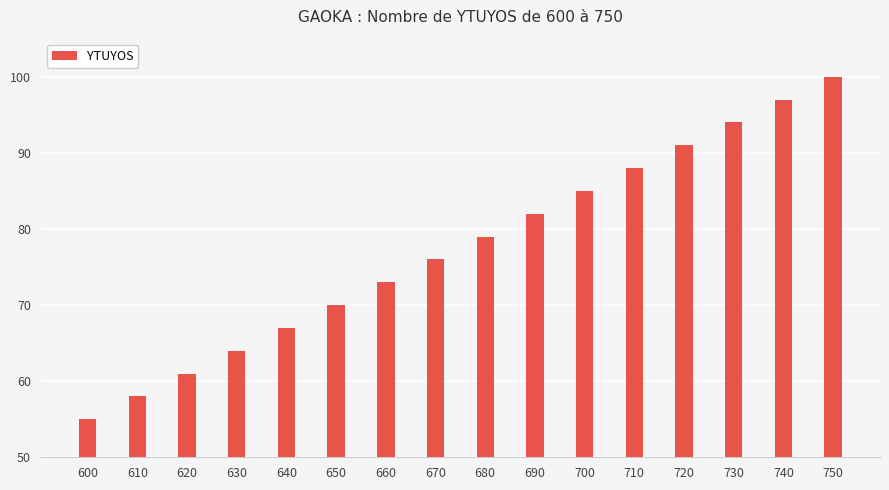

List the labels in order of value, largest first.

750, 740, 730, 720, 710, 700, 690, 680, 670, 660, 650, 640, 630, 620, 610, 600